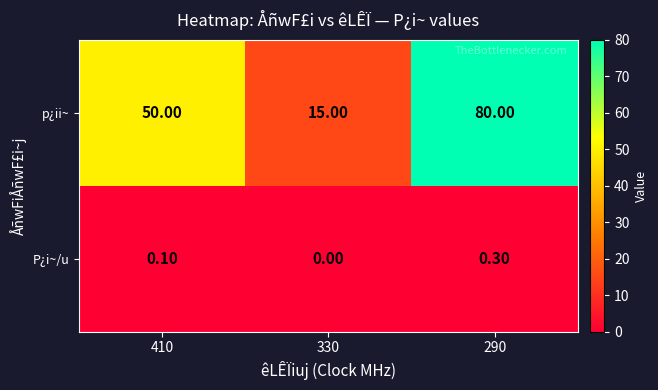

At 290, list the series in order from smallest to largest.

P¿i~/u, p¿ii~